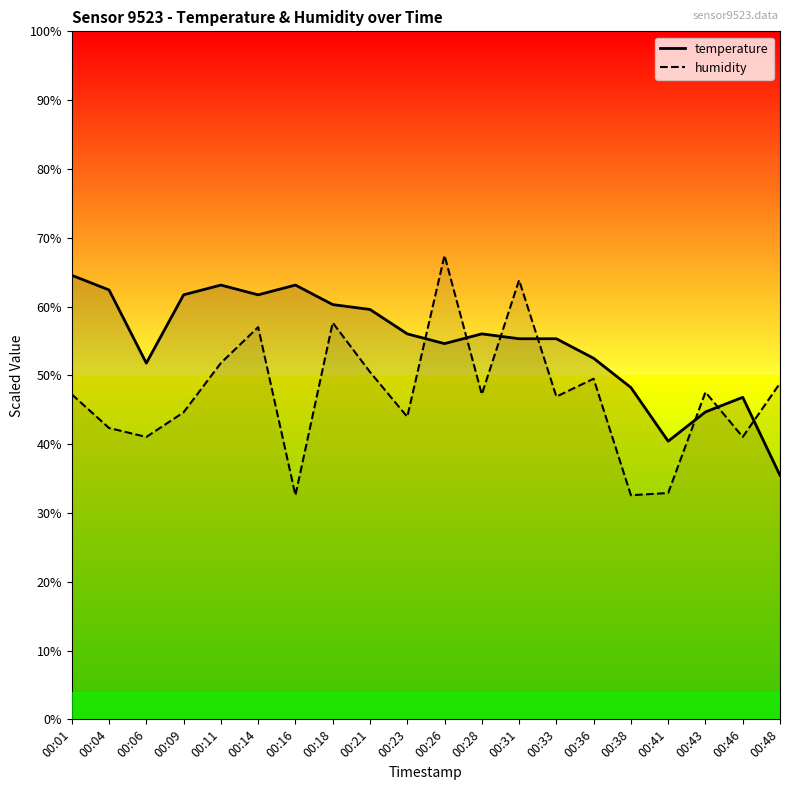

What is the difference between the highest and lowest values at 00:04?

0.2